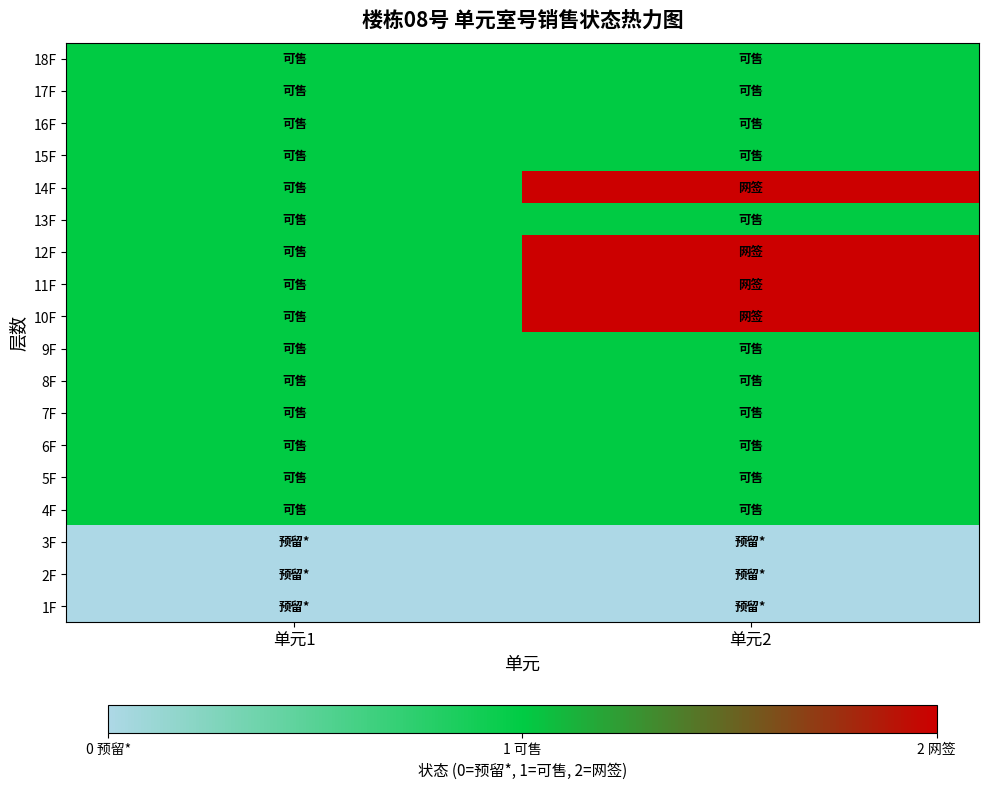

What is the difference between the highest and lowest values at 单元1?

1